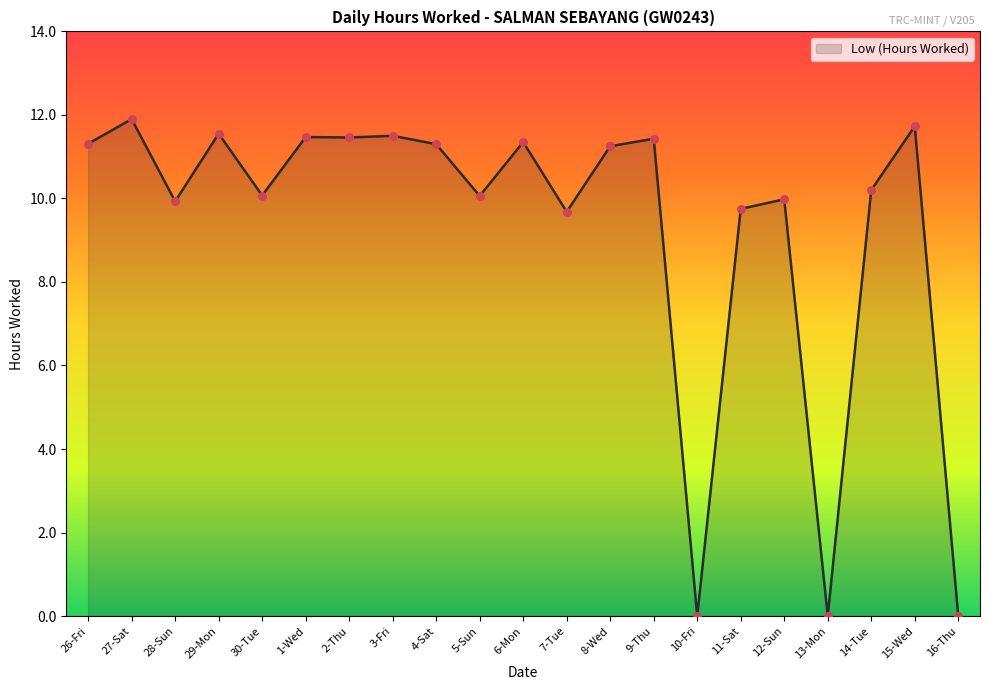

Which has a higher value, 5-Sun or 10-Fri?

5-Sun